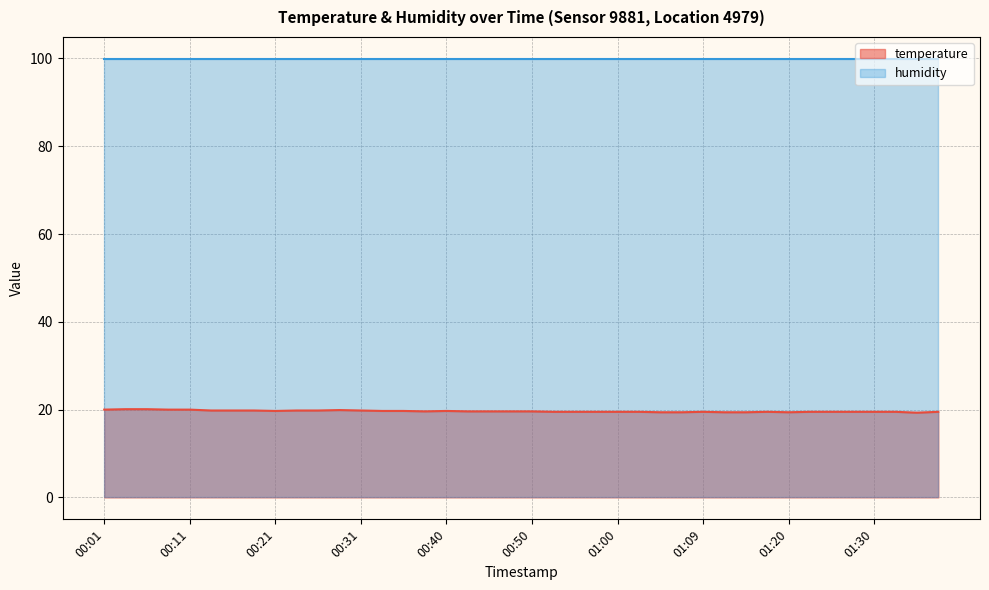

Reading left to right, extract all data points from this chart.

20.0	20.1	20.1	20.0	20.0	19.8	19.8	19.8	19.7	19.8	19.8	19.9	19.8	19.7	19.7	19.6	19.7	19.6	19.6	19.6	19.6	19.5	19.5	19.5	19.5	19.5	19.4	19.4	19.5	19.4	19.4	19.5	19.4	19.5	19.5	19.5	19.5	19.5	19.3	19.5